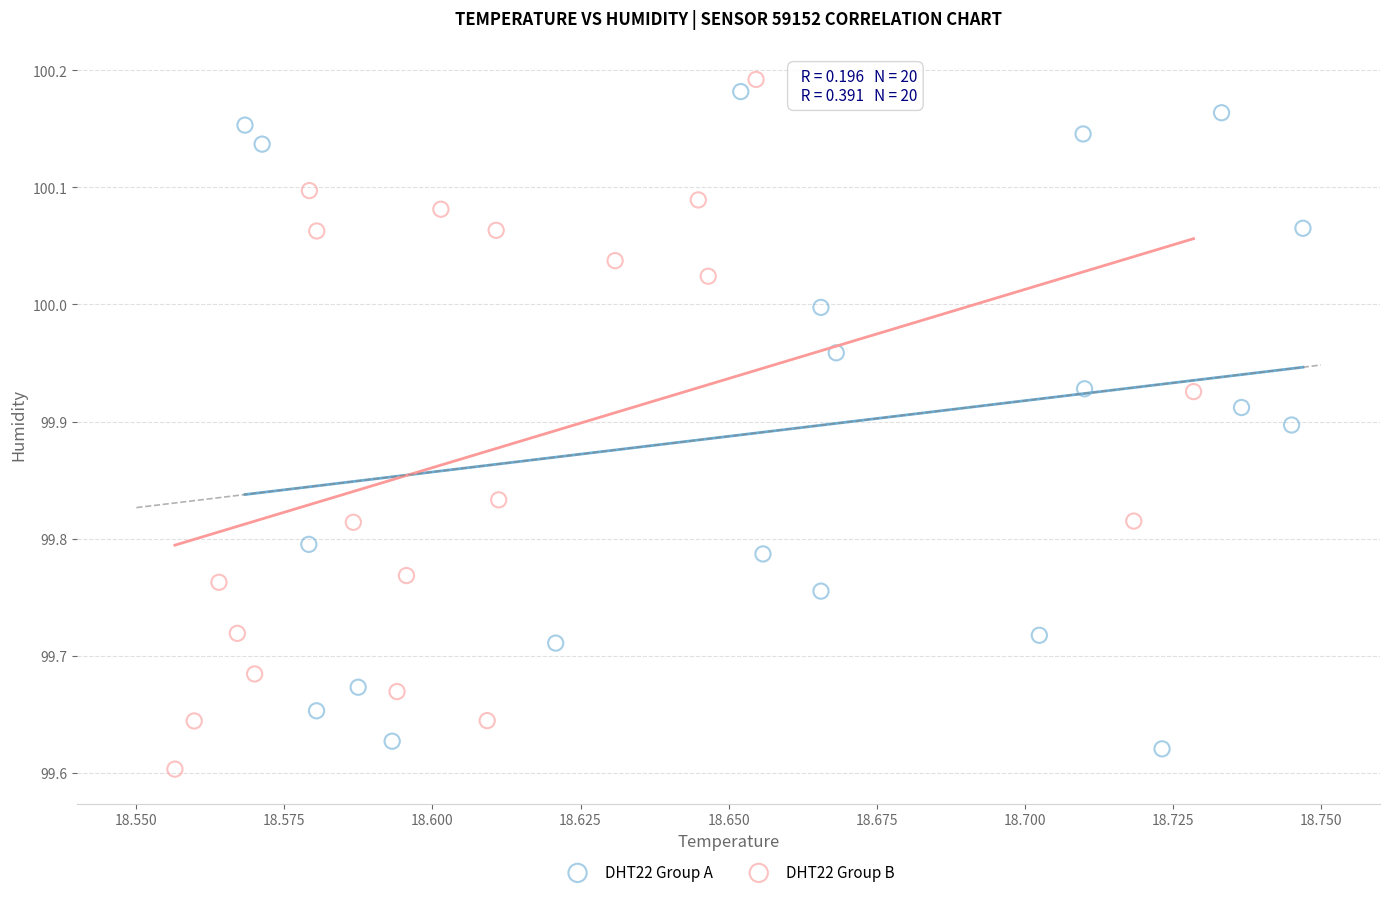

Which series has the largest Y range (max minus min)?

DHT22 Group B